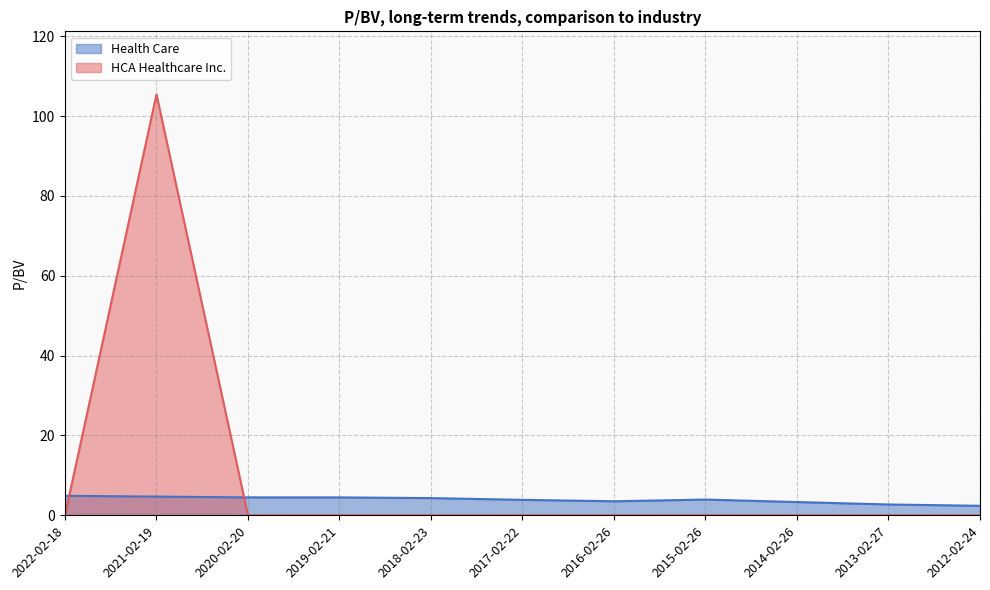

What is the spread (max minus min) of values at 2019-02-21?

4.5